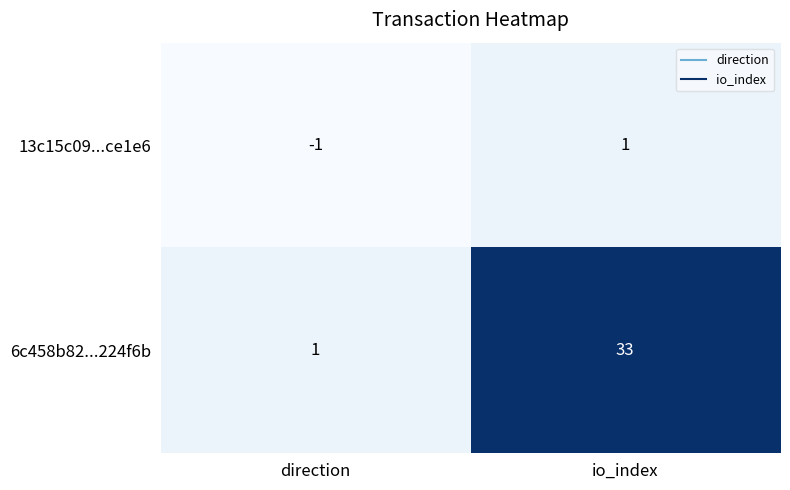

What is the difference between the 6c458b82...224f6b values at io_index and direction?

32